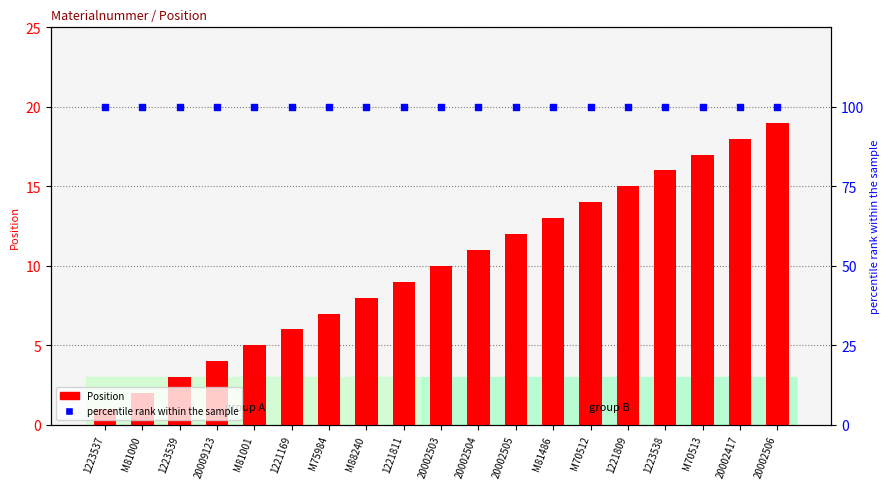

Is the value of percentile rank within the sample at M81486 greater than the value of Position at 1221811?

Yes